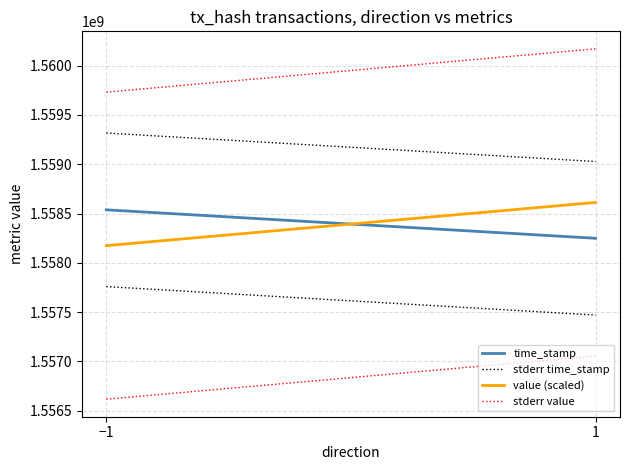

What is the label of the 1st point from the left?

−1